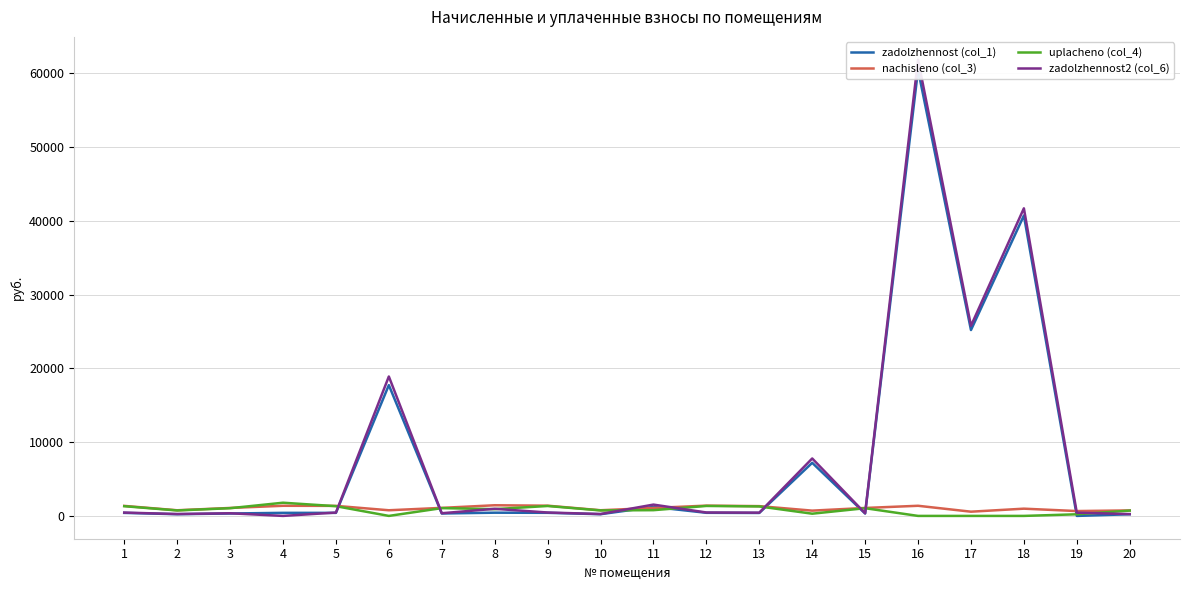

True or false: zadolzhennost2 (col_6) has a value of 415.6 at 2.

False